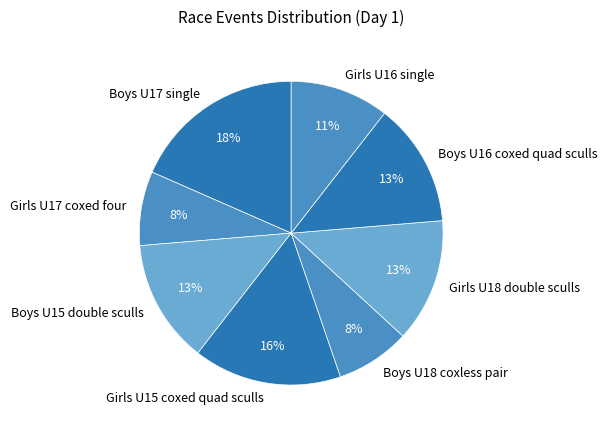

Approximately how many times larger is the value at Boys U15 double sculls compared to Girls U15 coxed quad sculls?

0.8